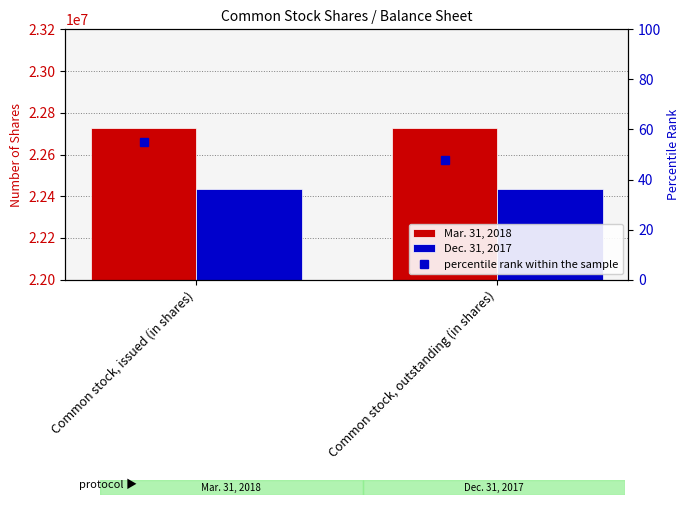

The Mar. 31, 2018 series shows 32176266 at Common stock, outstanding (in shares). True or false?

False